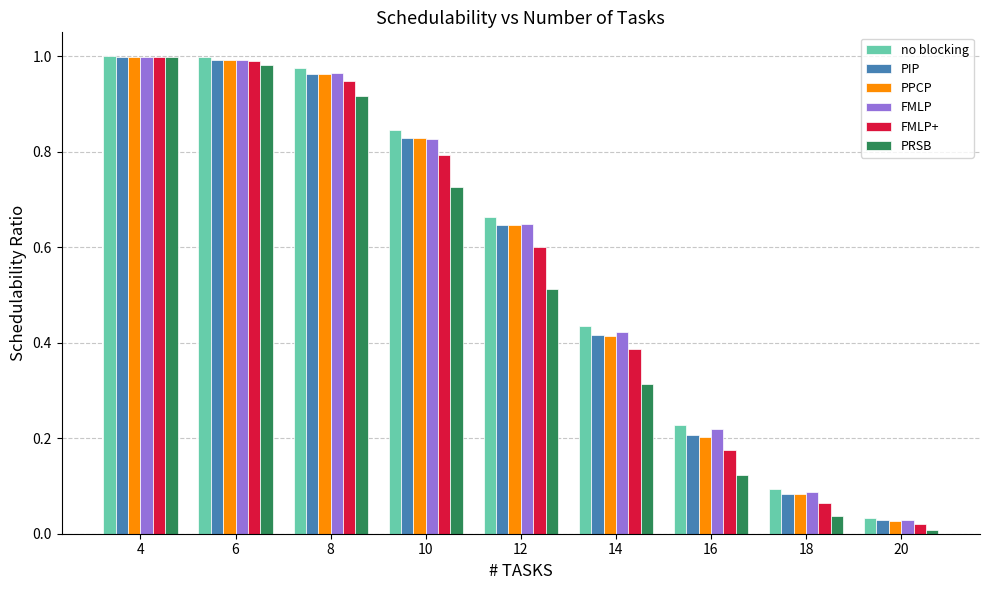

Which series has the largest range (max minus min)?

PRSB